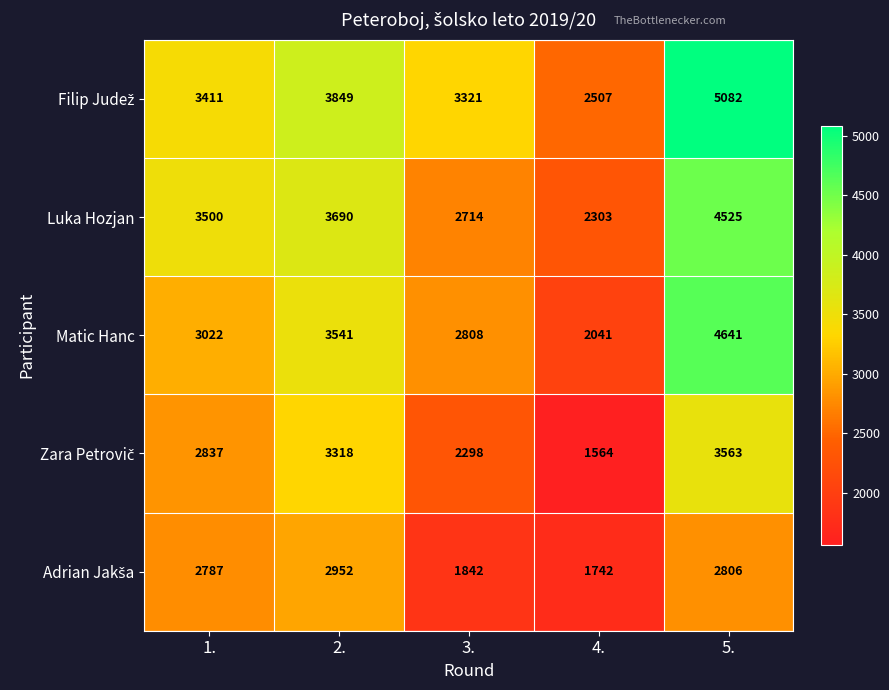

What is the minimum value shown in the chart?

1564